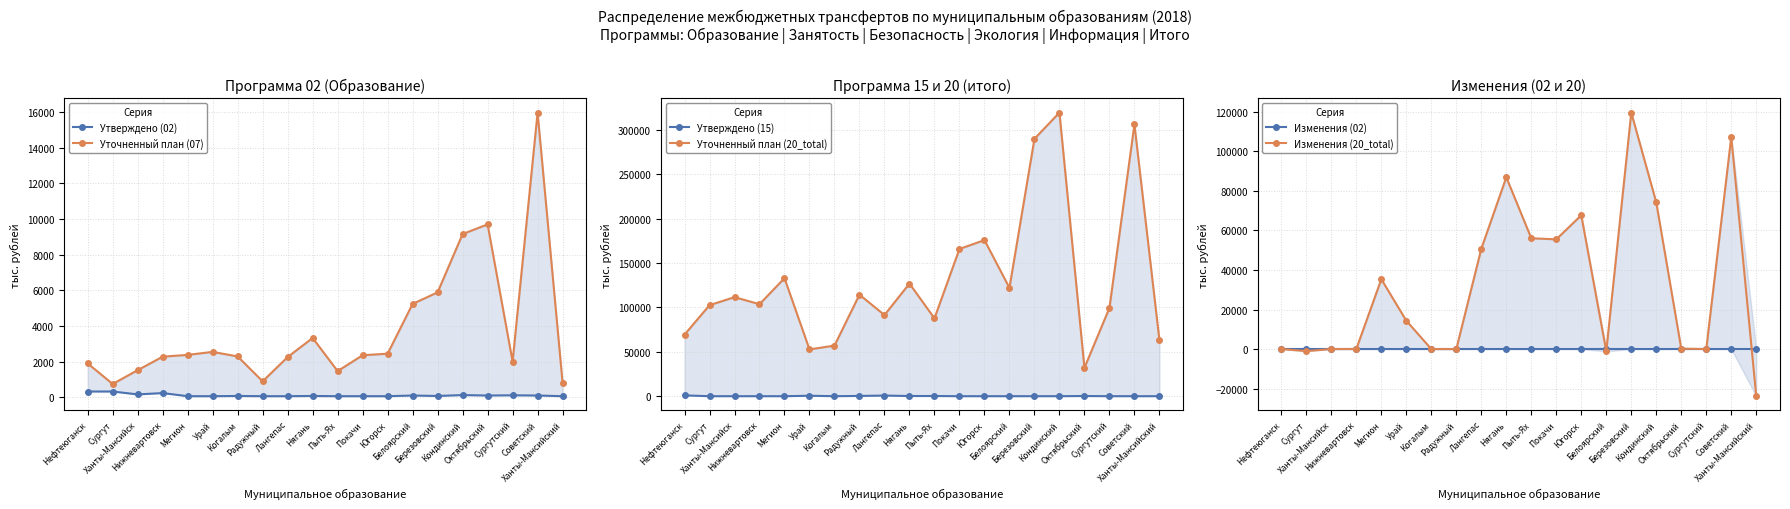

Rank the series at Радужный from lowest to highest value.

Изменения (02), Изменения (20_total), Утверждено (02), Утверждено (15), Уточненный план (07), Уточненный план (20_total)